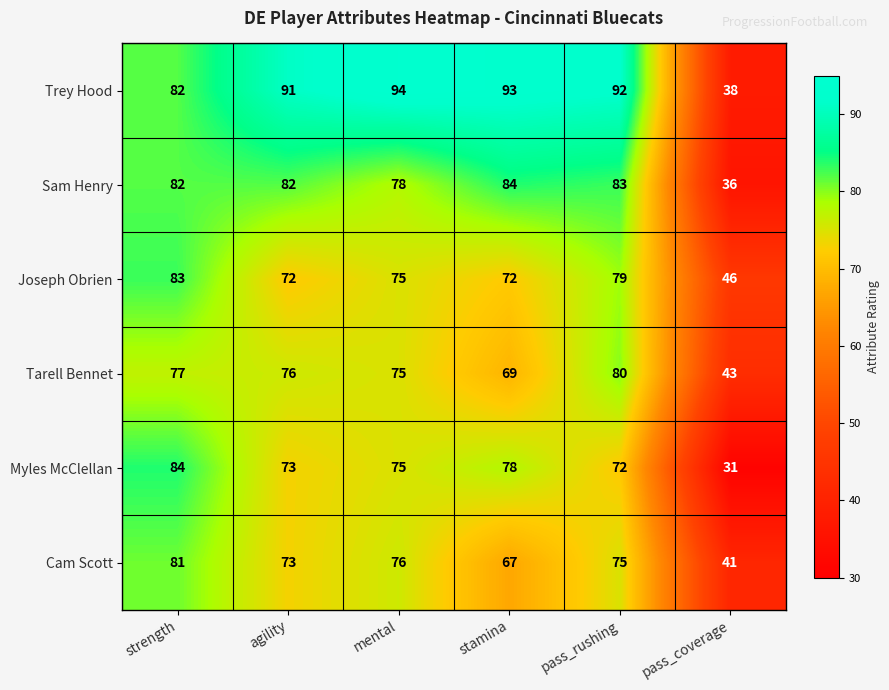

Which series has the widest spread of values?

Trey Hood